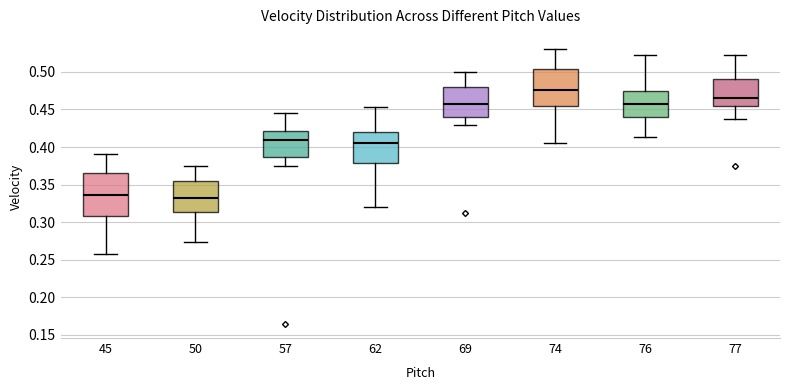

Reading left to right, read every box against the y-axis: the position of its median line, the range the box covers, and the ends of its whiskers. The values are not printed on the chart, so give them approximately, as read against the axis.

45: median 0.335, box 0.310 to 0.365, whiskers 0.260 to 0.390
50: median 0.330, box 0.315 to 0.355, whiskers 0.275 to 0.375
57: median 0.410, box 0.385 to 0.420, whiskers 0.375 to 0.445
62: median 0.405, box 0.380 to 0.420, whiskers 0.320 to 0.455
69: median 0.455, box 0.440 to 0.480, whiskers 0.430 to 0.500
74: median 0.475, box 0.455 to 0.505, whiskers 0.405 to 0.530
76: median 0.455, box 0.440 to 0.475, whiskers 0.415 to 0.525
77: median 0.465, box 0.455 to 0.490, whiskers 0.440 to 0.525